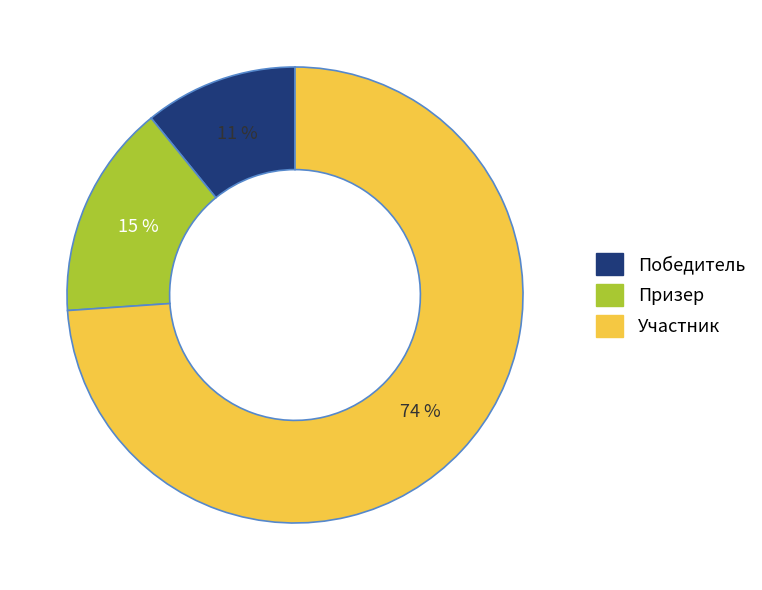

To the nearest percent, what is the difference between the largest and smallest slice percentages?

63%